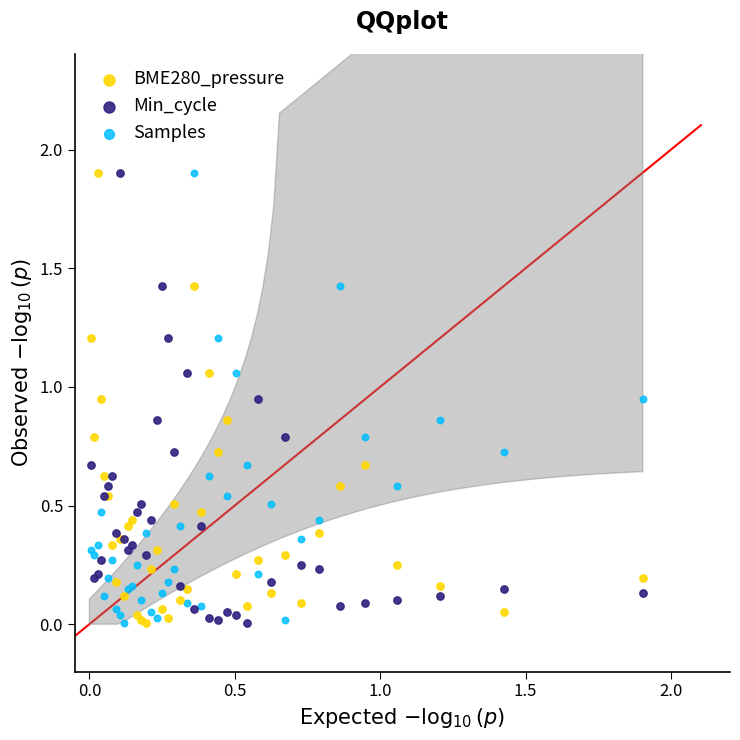

What is the X range (max minus min) for the scatter plot?

1.9